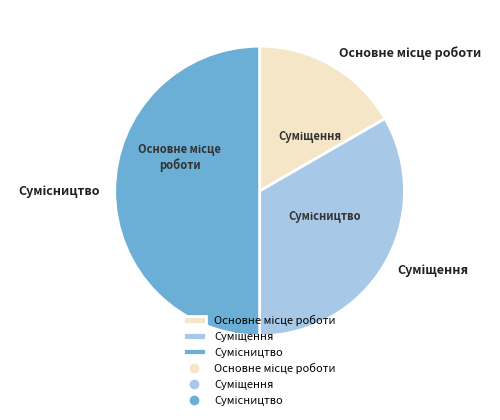

To the nearest percent, what portion does Основне місце роботи represent?

17%